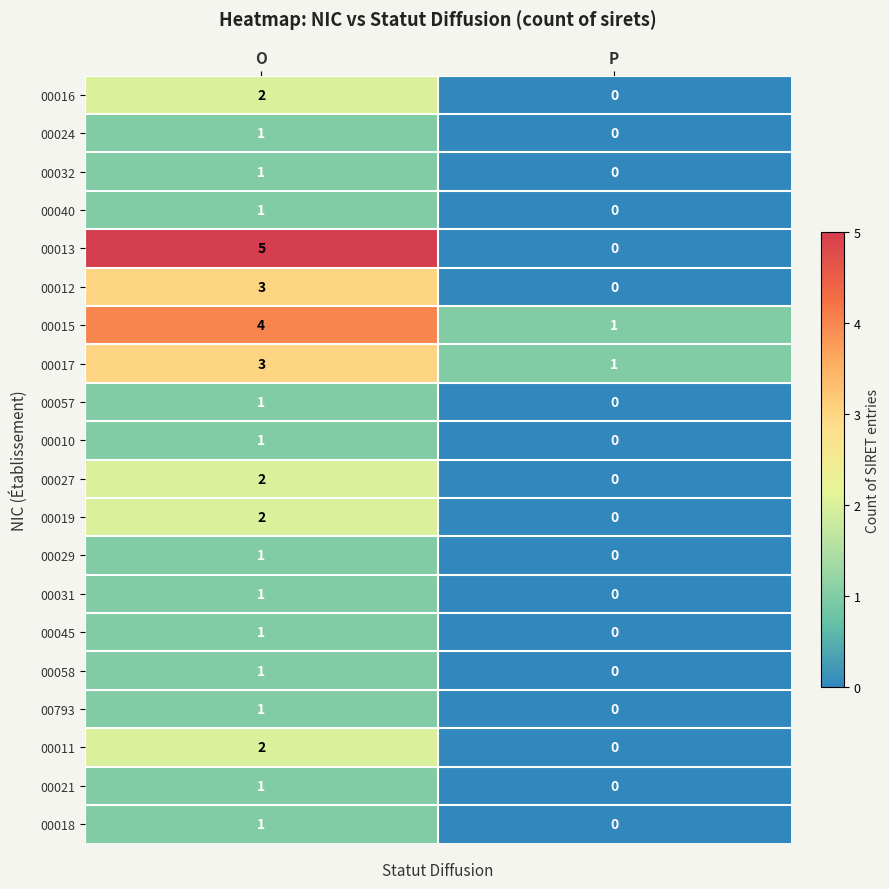

At which category is the sum across all series the highest?

O